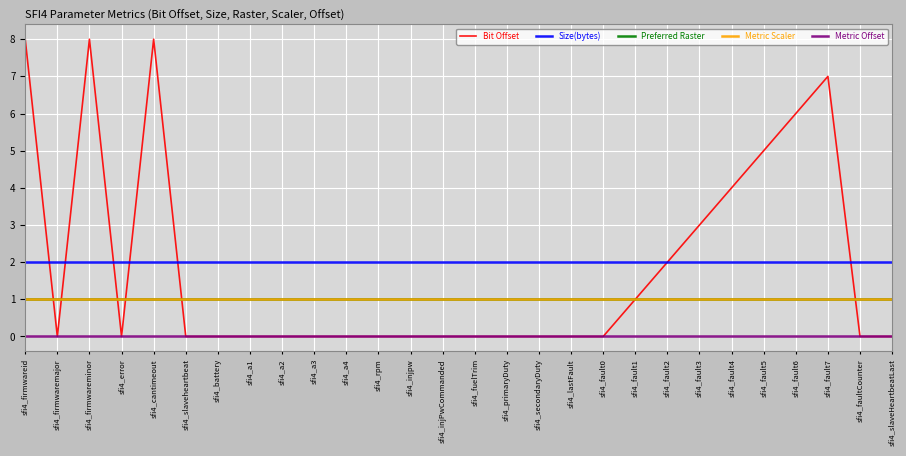

Which series has the widest spread of values?

Bit Offset